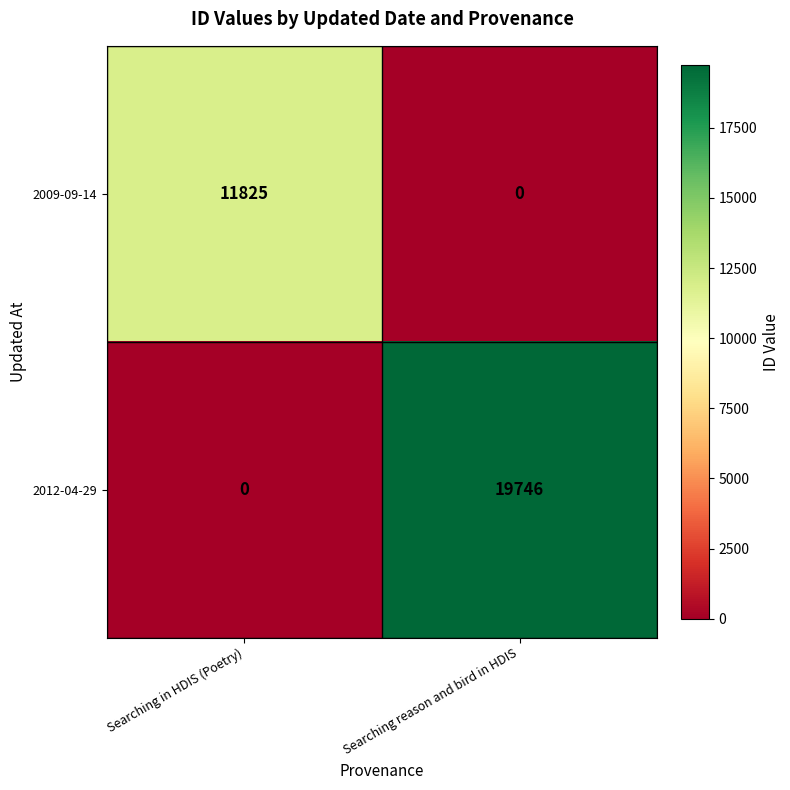

What is the difference between the 2012-04-29 values at Searching reason and bird in HDIS and Searching in HDIS (Poetry)?

19746